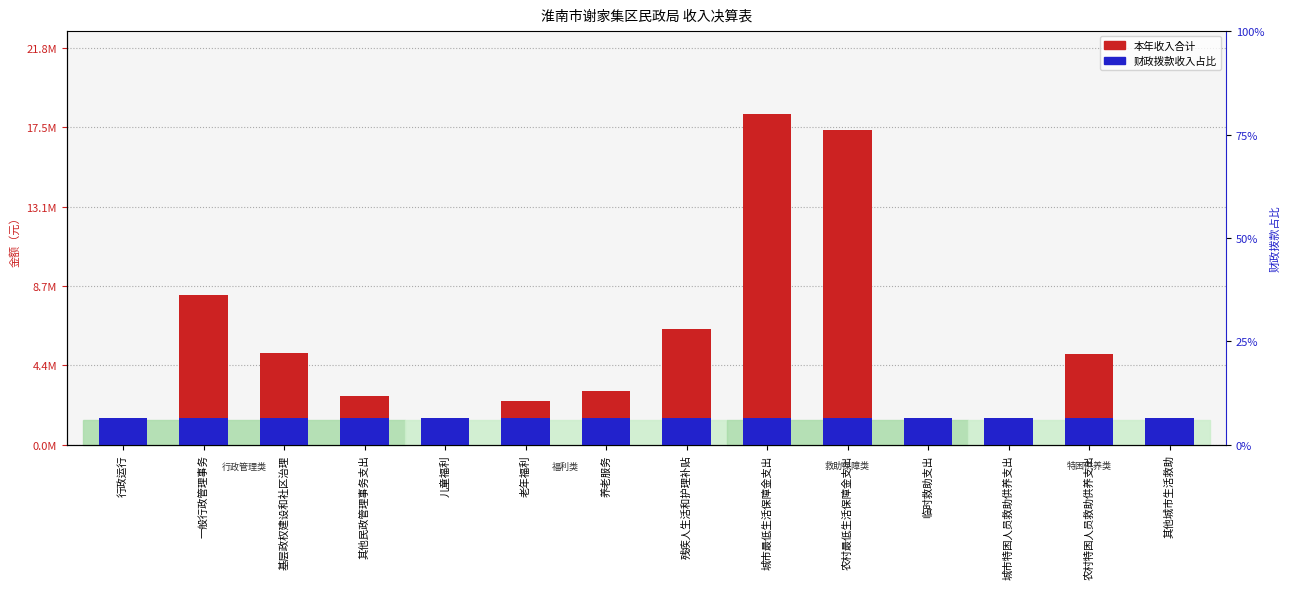

Is the value of 财政拨款占比 at 临时救助支出 greater than the value of 本年收入合计 at 城市特困人员救助供养支出?

Yes